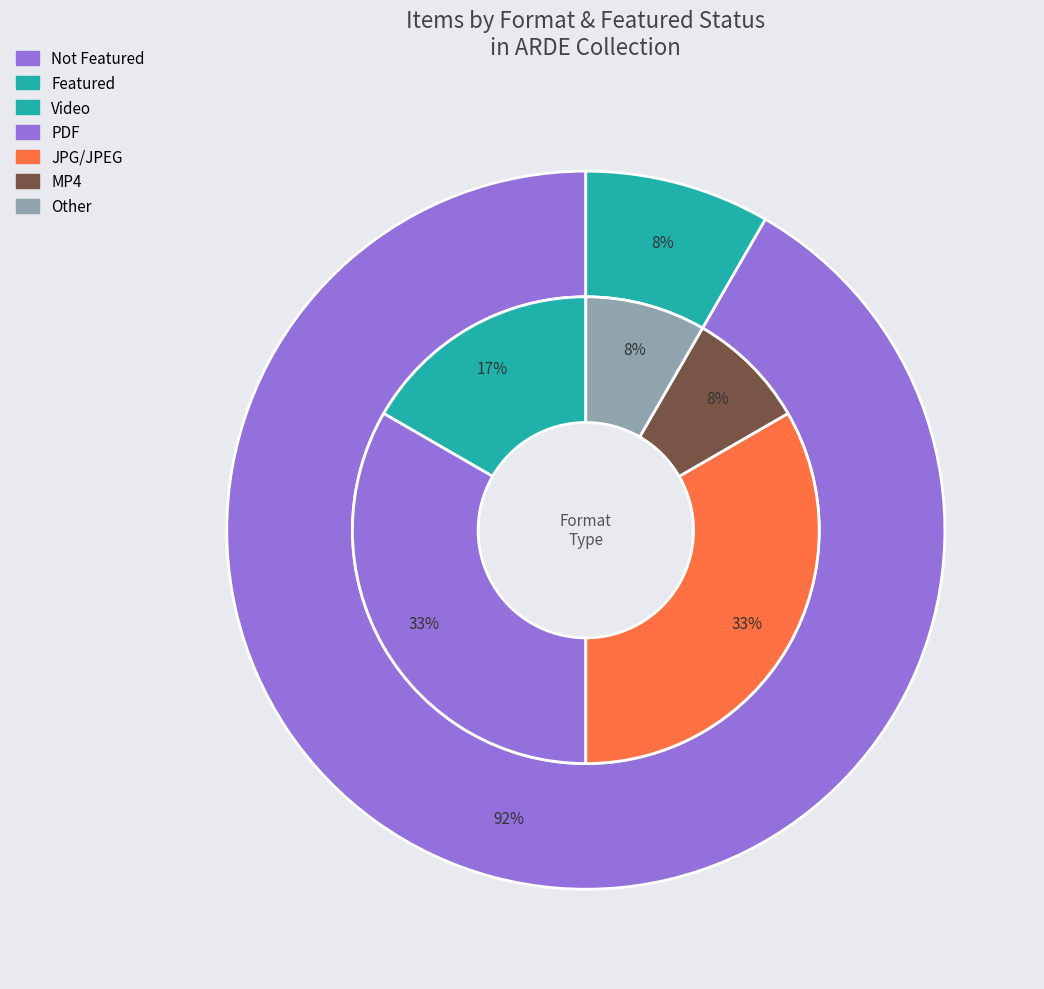

The 5897 slice represents 1% of the pie. True or false?

False